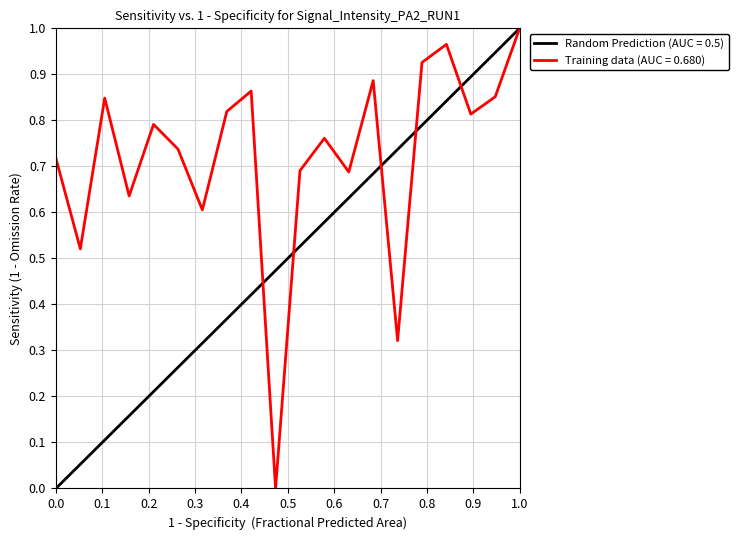

Reading left to right, extract all data points from this chart.

0.7	0.5	0.8	0.6	0.8	0.7	0.6	0.8	0.9	0.0	0.7	0.8	0.7	0.9	0.3	0.9	1.0	0.8	0.9	1.0